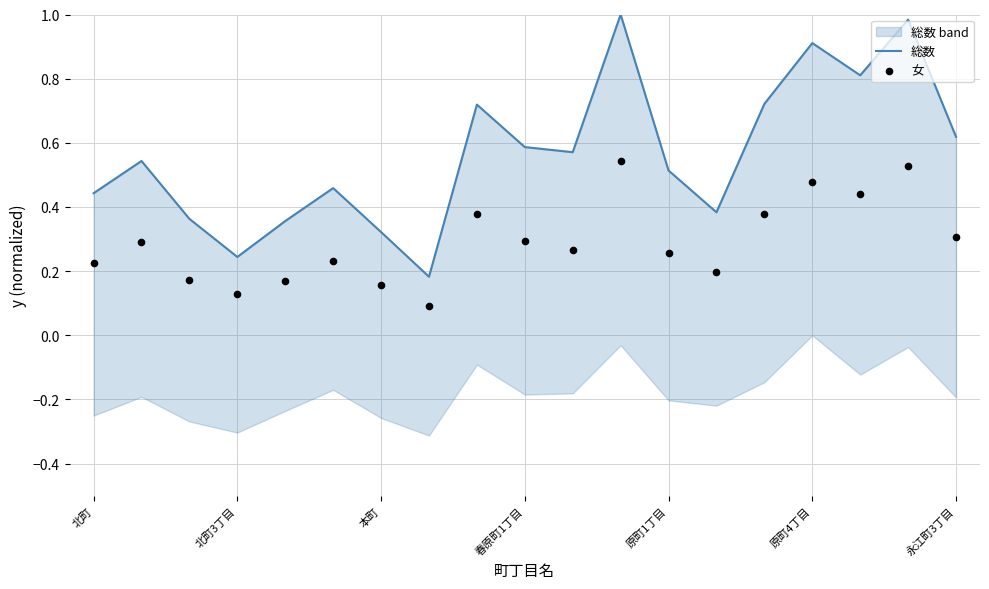

Which series has the largest Y range (max minus min)?

総数